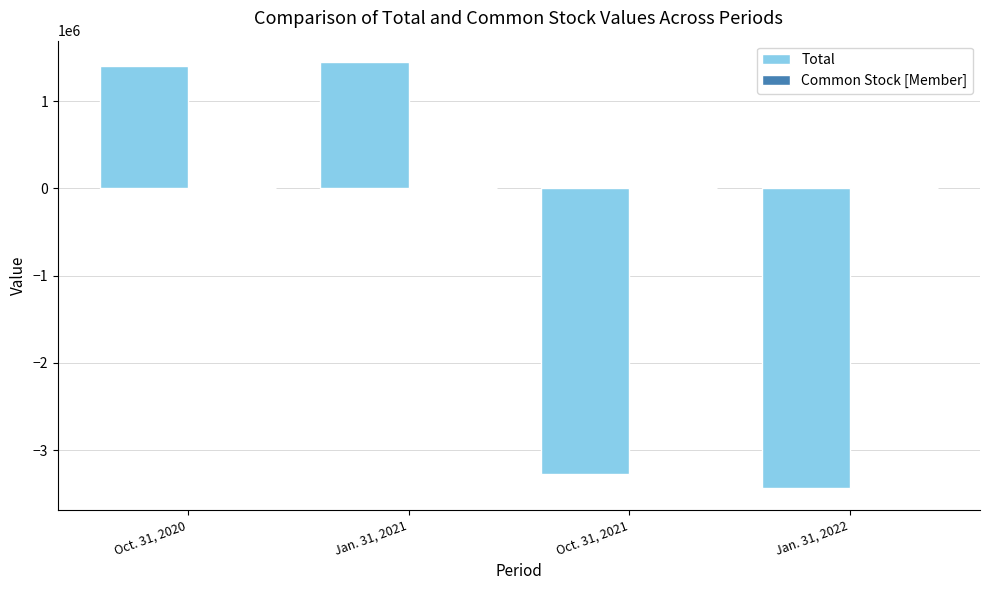

What is the maximum value shown in the chart?

1448680